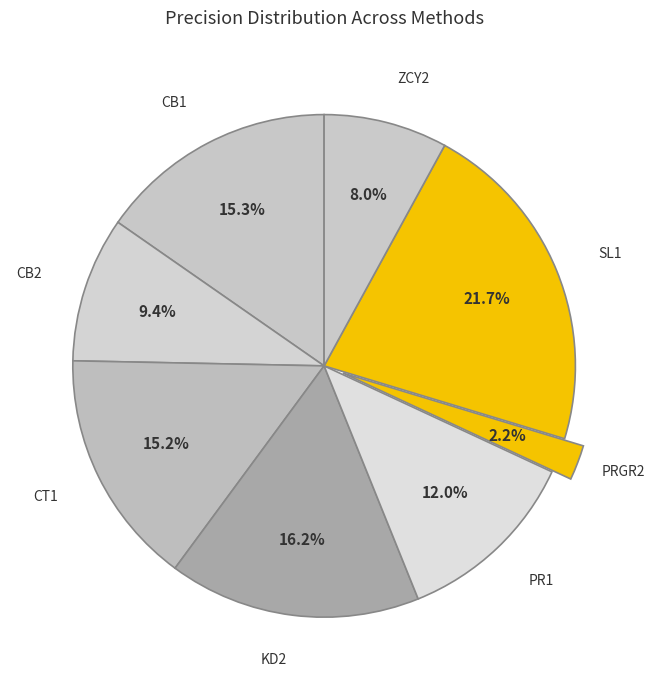

Which has a higher value, KD2 or CT1?

KD2